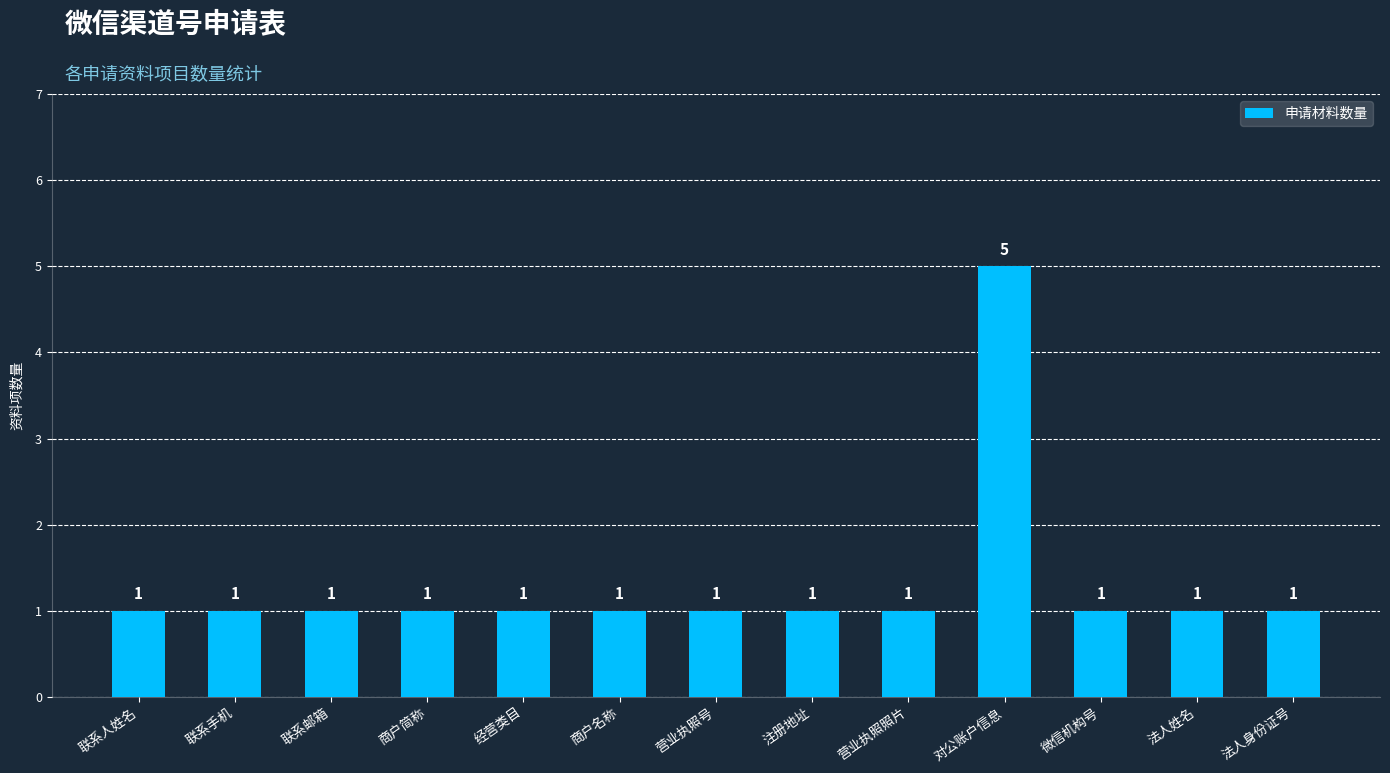

What is the change in value from 营业执照号 to 对公账户信息?

+4